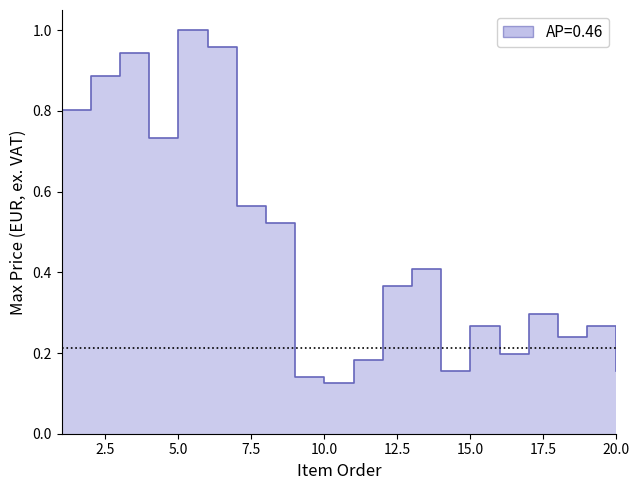

How many data points does each series have?

20